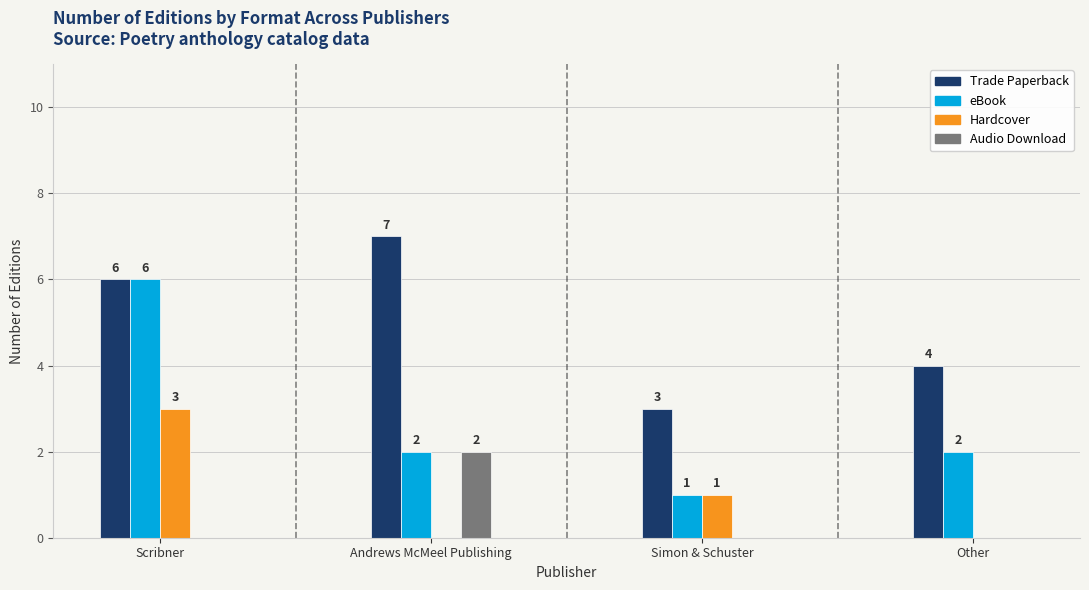

Between Scribner and Simon & Schuster, which series saw the biggest shift?

eBook